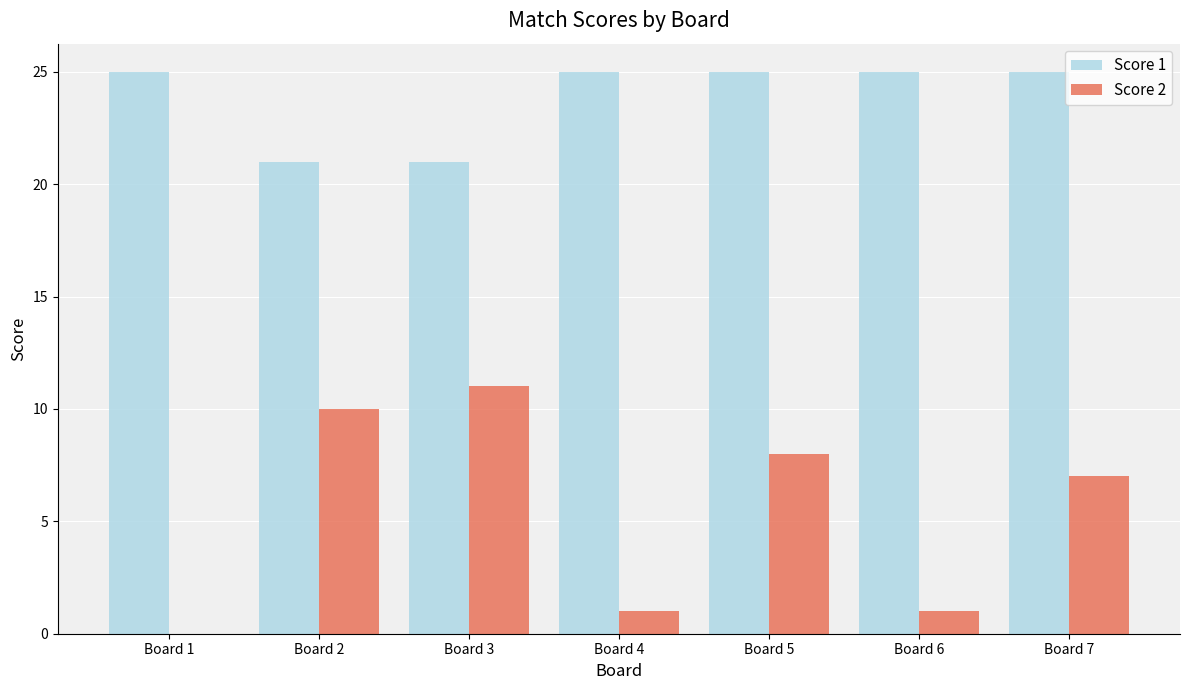

Which series has the largest range (max minus min)?

Score 2